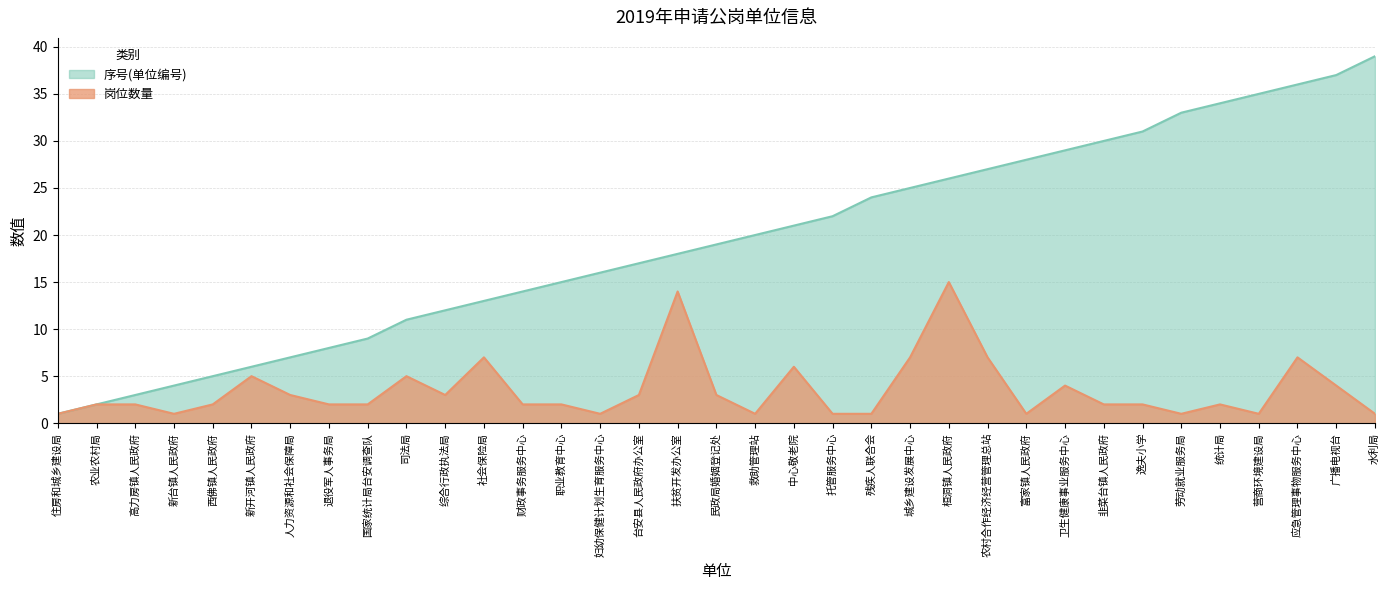

True or false: 岗位数量 has a value of 3 at 国家统计局台安调查队.

False